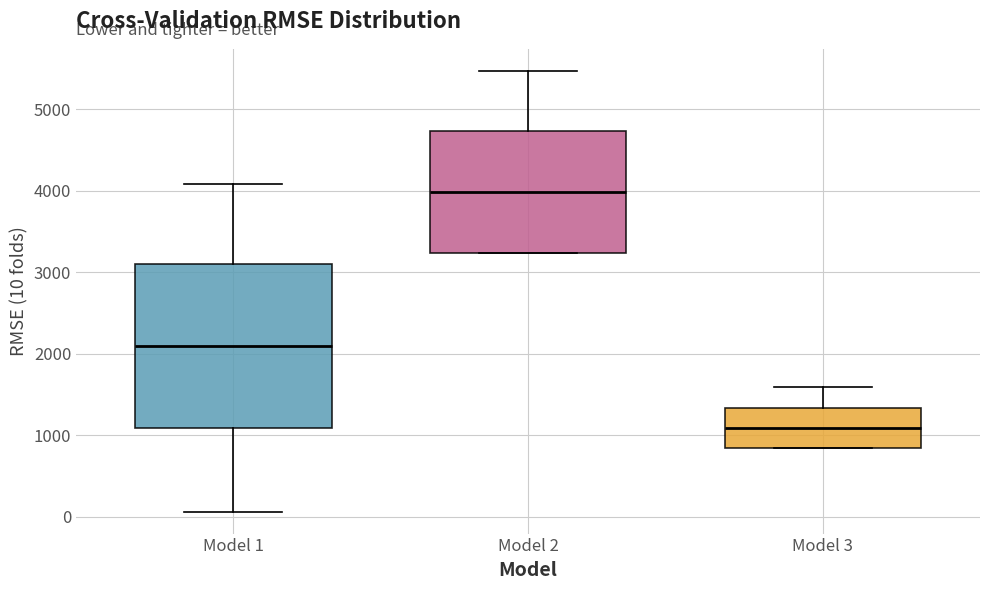

Reading left to right, read every box against the y-axis: the position of its median line, the range the box covers, and the ends of its whiskers. The values are not printed on the chart, so give them approximately, as read against the axis.

Model 1: median 2100, box 1100 to 3100, whiskers 100 to 4100
Model 2: median 4000, box 3200 to 4700, whiskers 3200 to 5500
Model 3: median 1100, box 800 to 1300, whiskers 800 to 1600